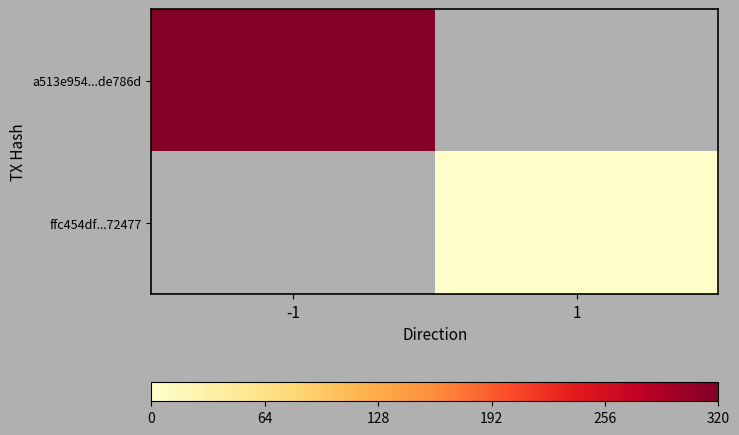

Rank the series by their maximum value, from lowest to highest.

a513e954...de786d, ffc454df...72477